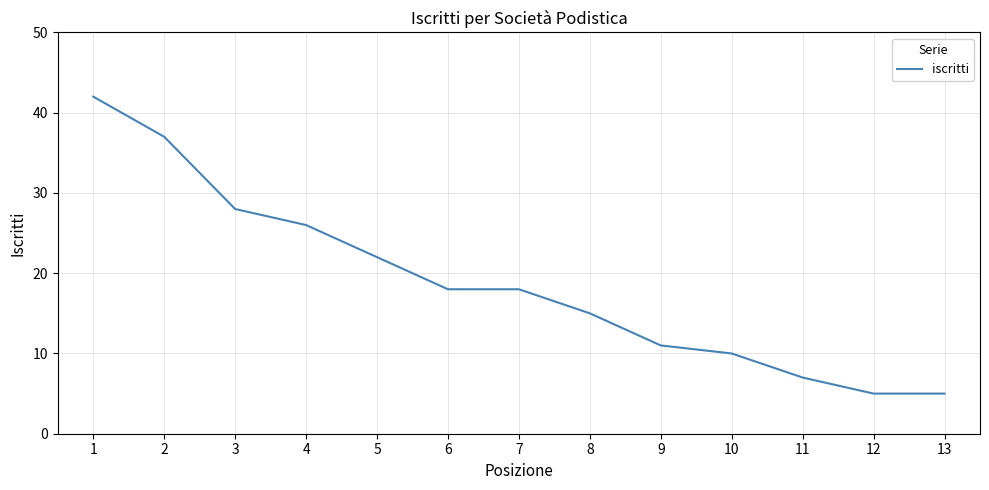

What is the ratio of the value at 2 to the value at 6?

2.1